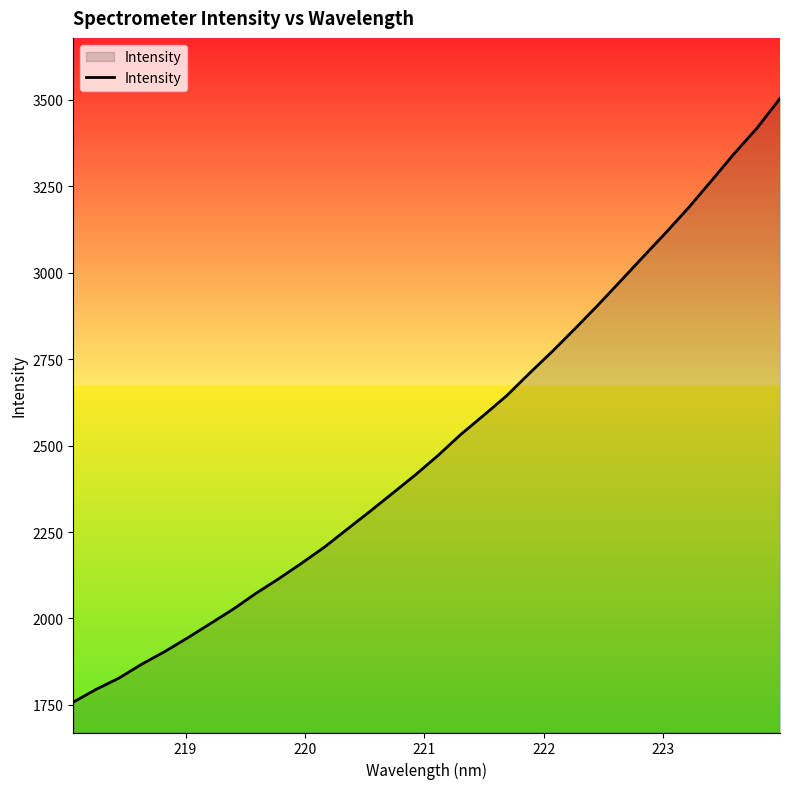

What is the difference between the maximum and minimum values?

1746.4